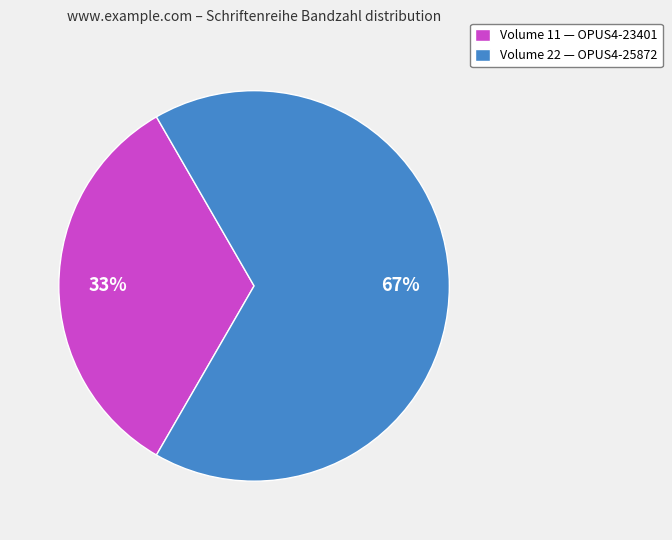

True or false: Volume 22 — OPUS4-25872 accounts for 57% of the total.

False